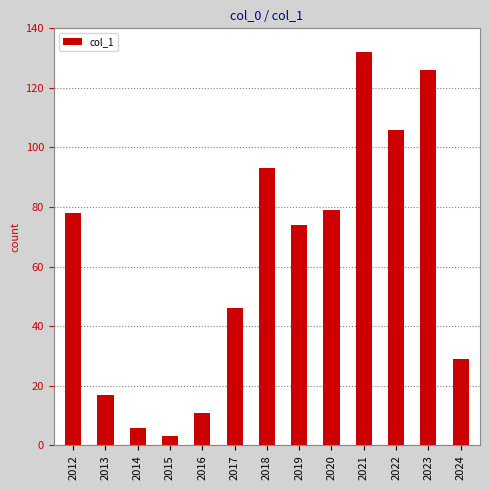

What is the value of the 1st bar from the left?

78